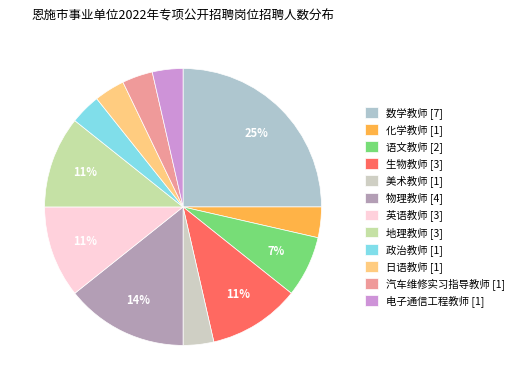

What is the largest slice in the pie chart?

数学教师 [7]